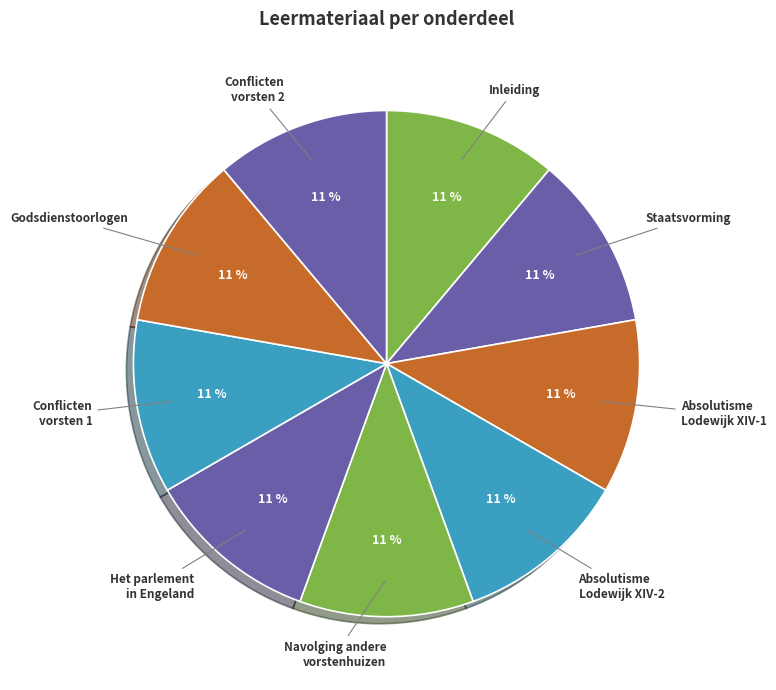

To the nearest percent, what portion does Godsdienstoorlogen represent?

11%